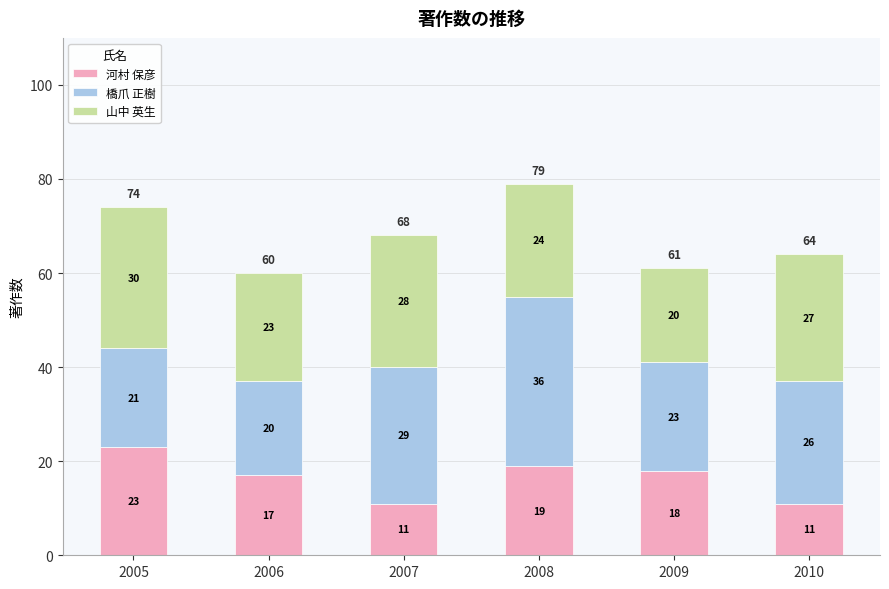

What is the total value across all series at 2010?

64